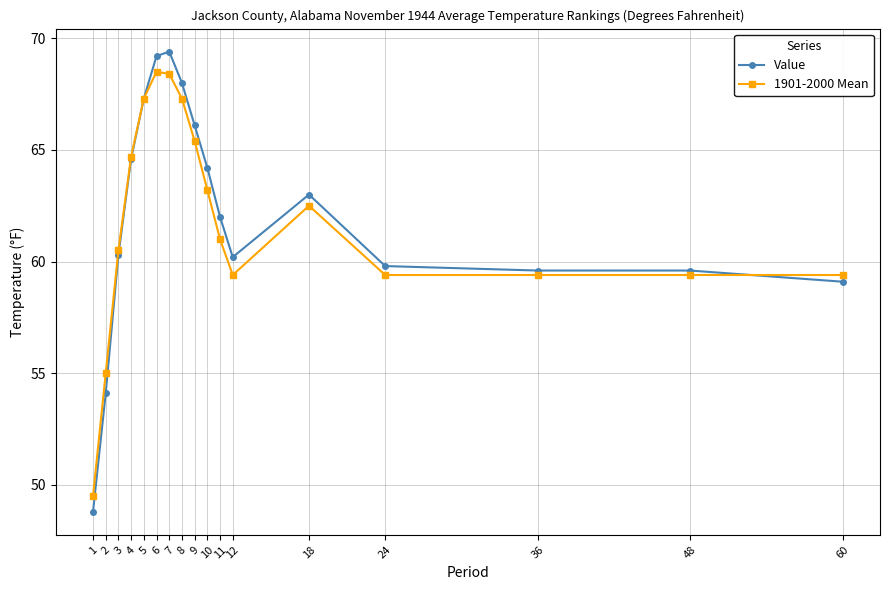

What is the total value across all series at 6?

137.7